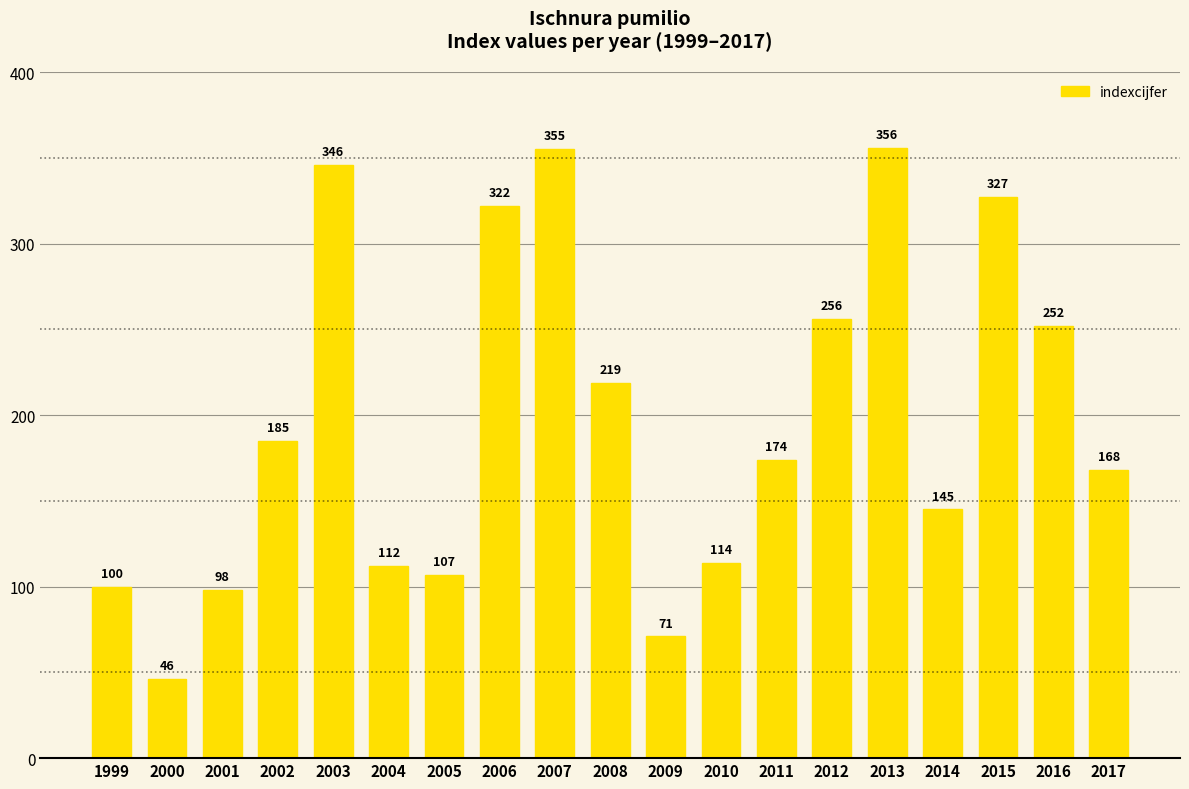

Approximately how many times larger is the value at 2002 compared to 2007?

0.5